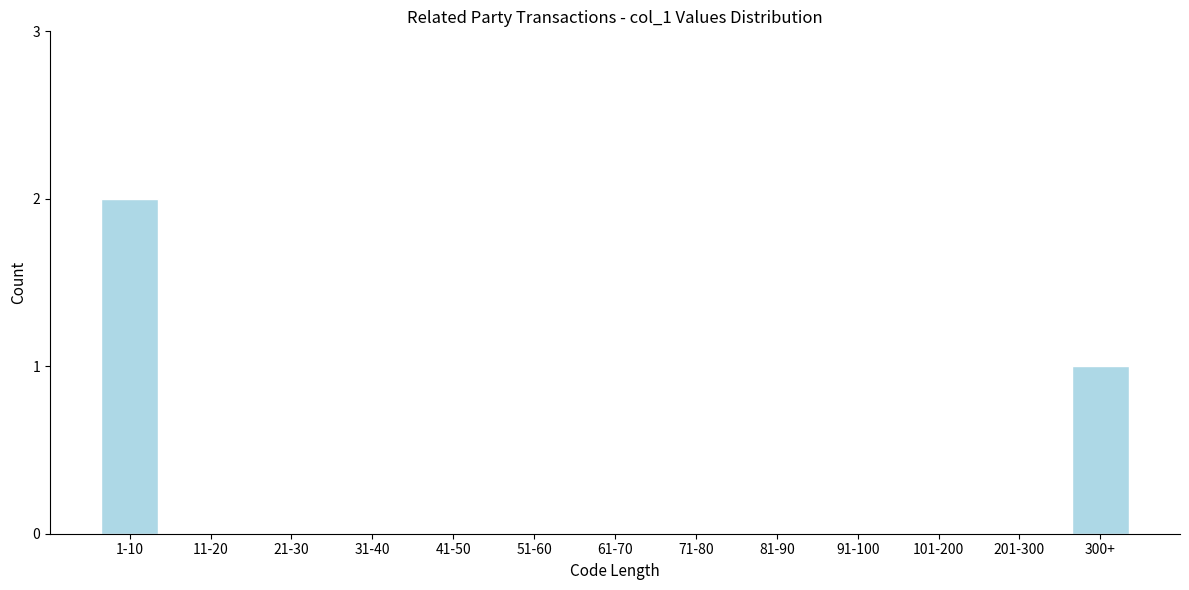

Reading left to right, extract all data points from this chart.

1-10=2	11-20=0	21-30=0	31-40=0	41-50=0	51-60=0	61-70=0	71-80=0	81-90=0	91-100=0	101-200=0	201-300=0	300+=1